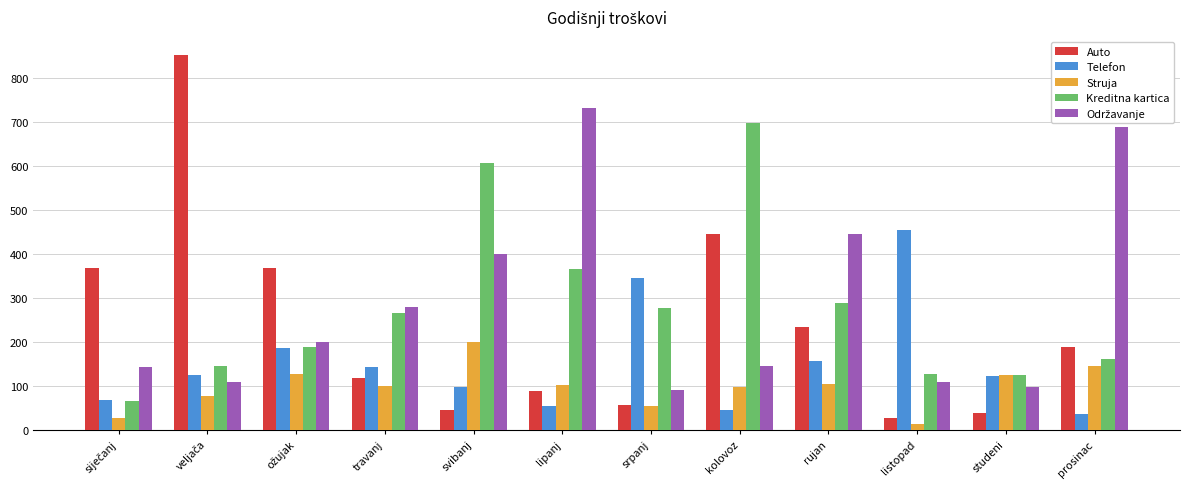

How many distinct data groups are displayed?

5